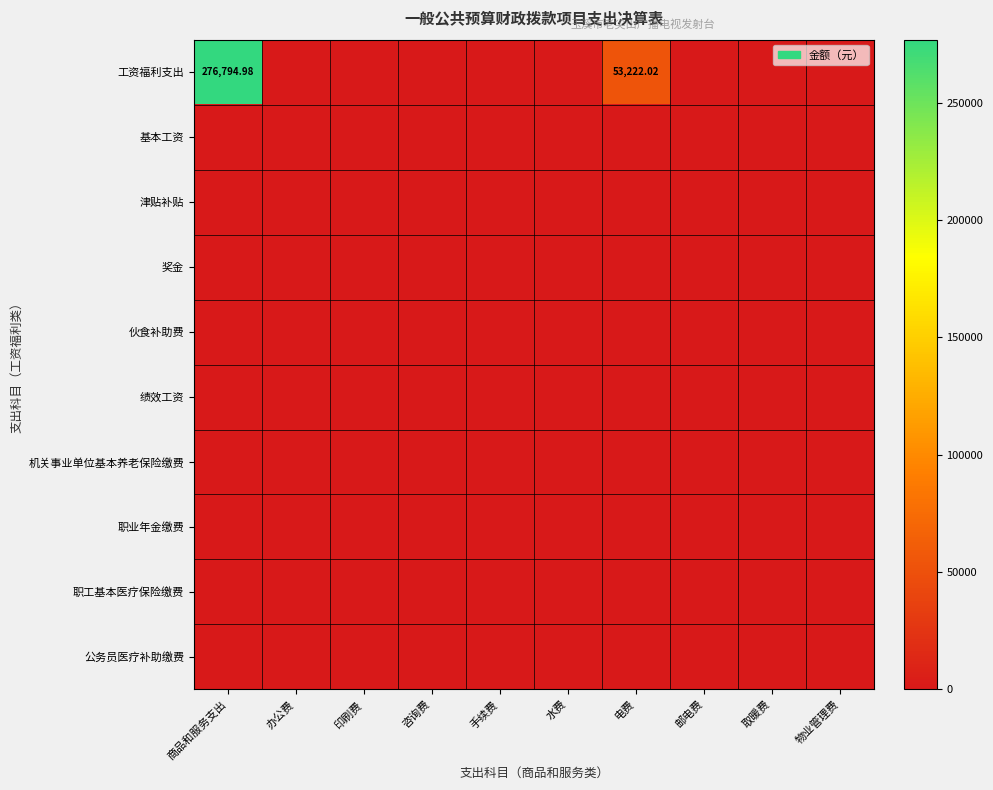

Which series has the largest total across all categories?

工资福利支出